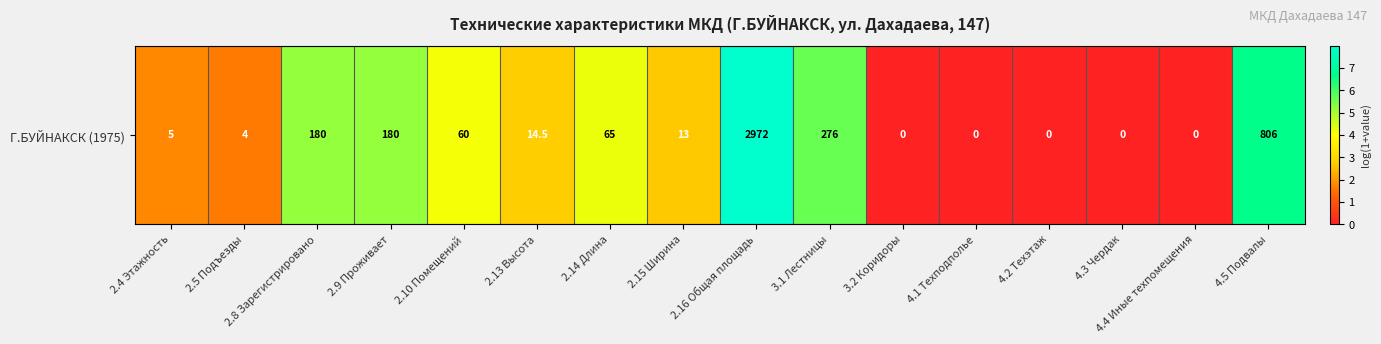

What is the change in value from 2.8 Зарегистрировано to 2.14 Длина?

-1.0